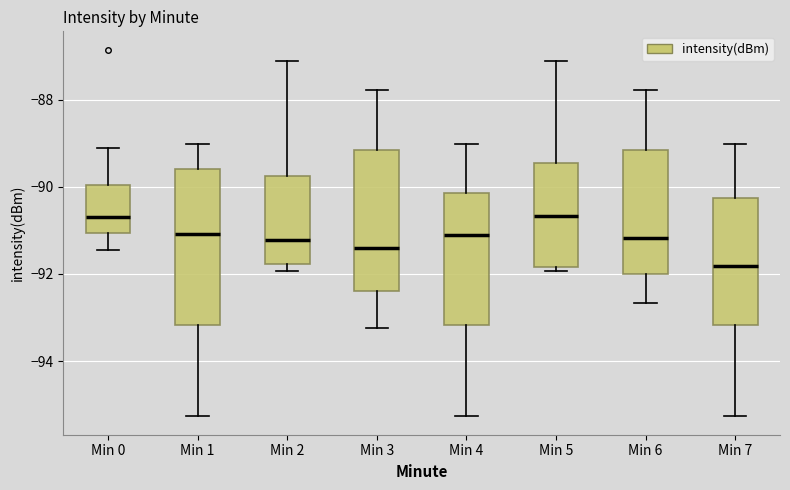

Where does the upper whisker of the box for Min 6 end on the y-axis? The values are not printed on the chart, so give them approximately, as read against the axis.

-87.8